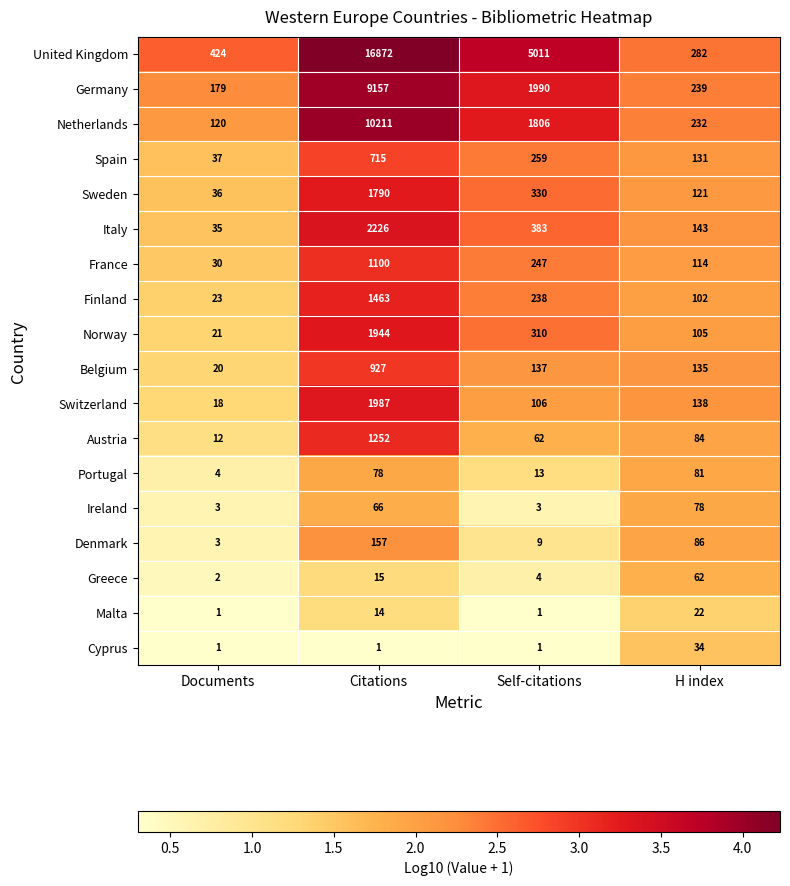

At which category is the sum across all series the highest?

Citations